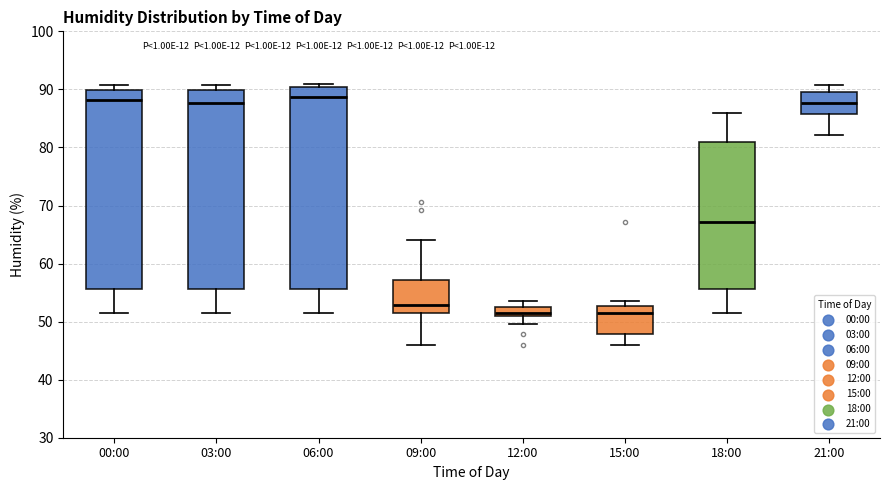

Reading left to right, transcribe this box plot: for each box, give where its median line is, the range the box spans, and where its two whiskers end, as read against the y-axis. The values are not printed on the chart, so give them approximately, as read against the axis.

00:00: median 88, box 56 to 90, whiskers 52 to 91
03:00: median 88, box 56 to 90, whiskers 52 to 91
06:00: median 89, box 56 to 90, whiskers 52 to 91
09:00: median 53, box 51 to 57, whiskers 46 to 64
12:00: median 52, box 51 to 53, whiskers 50 to 54
15:00: median 52, box 48 to 53, whiskers 46 to 54
18:00: median 67, box 56 to 81, whiskers 52 to 86
21:00: median 88, box 86 to 90, whiskers 82 to 91